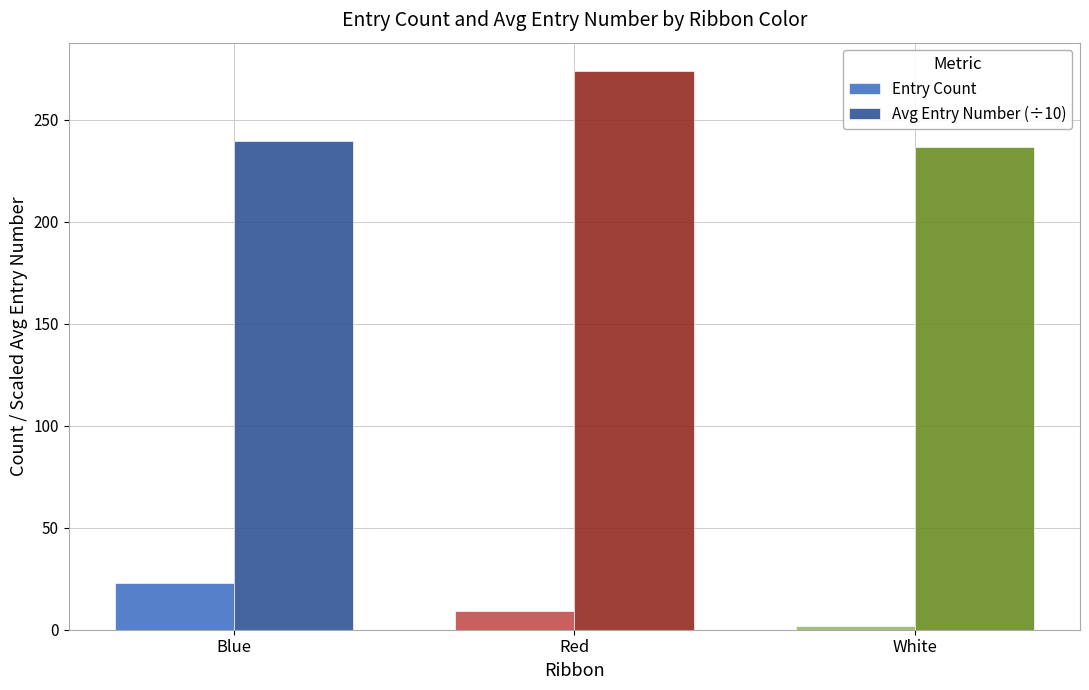

What is the label of the 1st bar from the left?

Blue